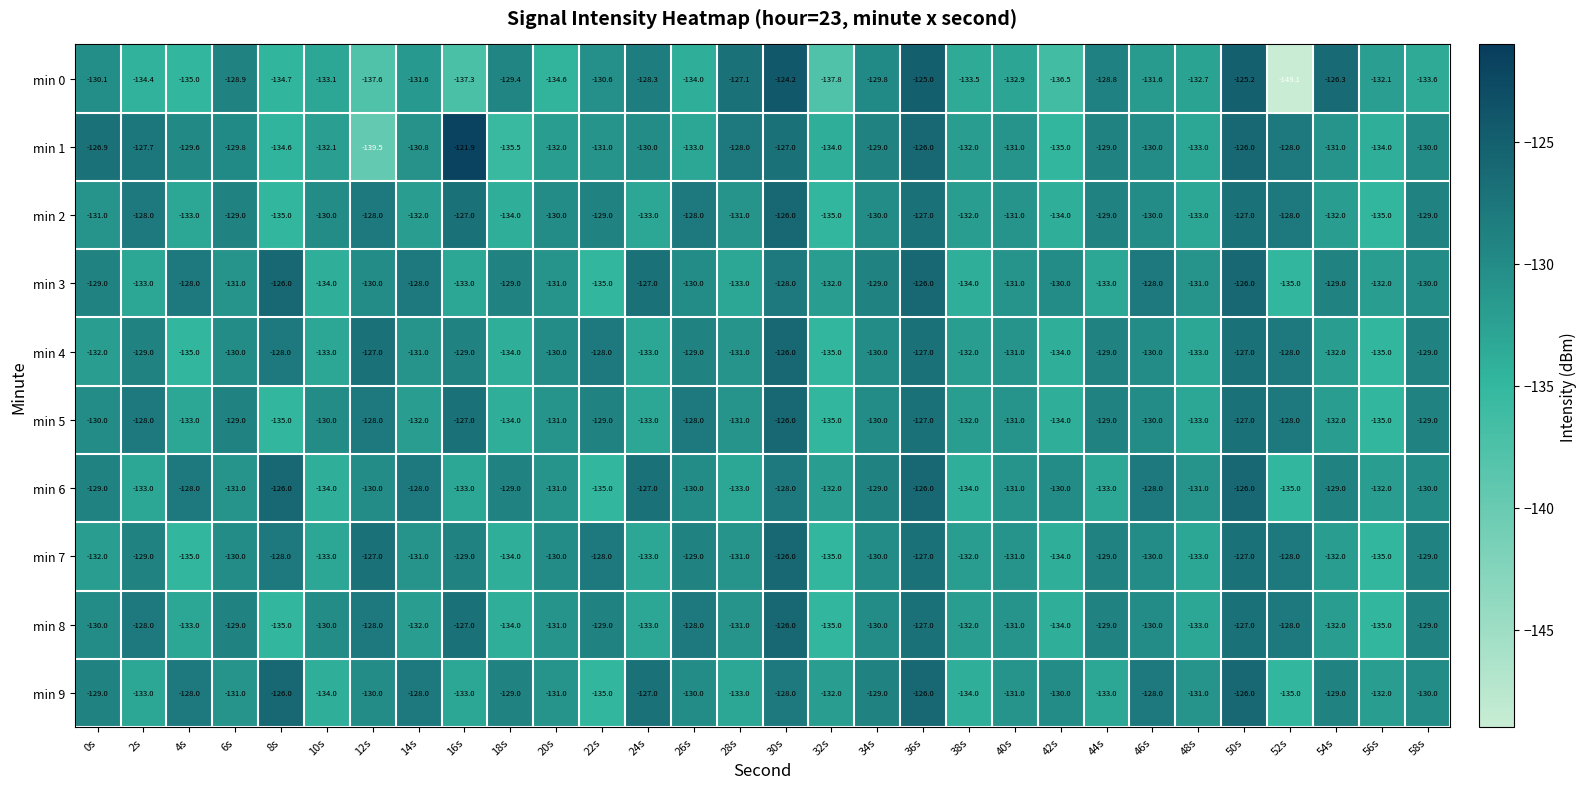

What is the total value across all series at 14s?

-1304.4